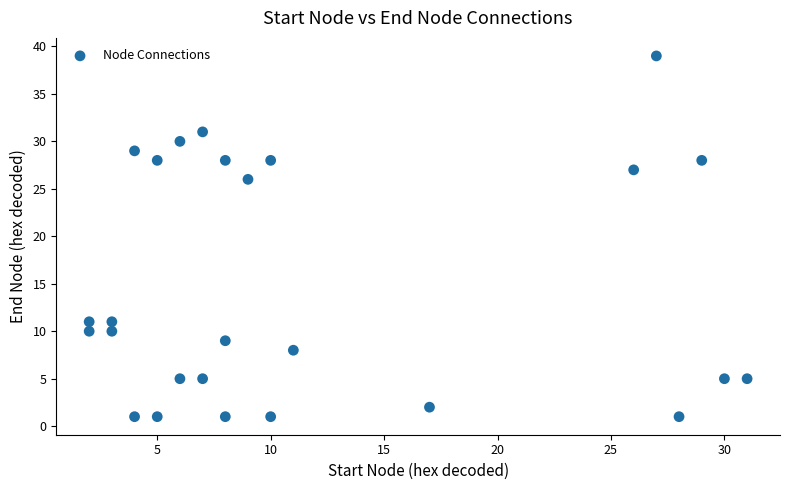

What is the range of X values (max minus min)?

29